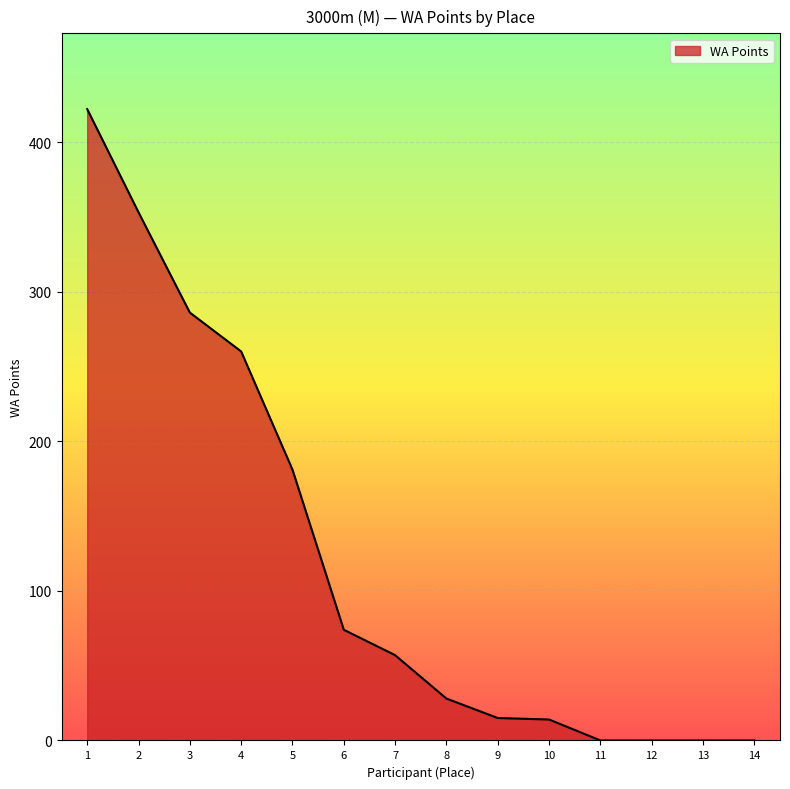

The value at 14 is -286. True or false?

False